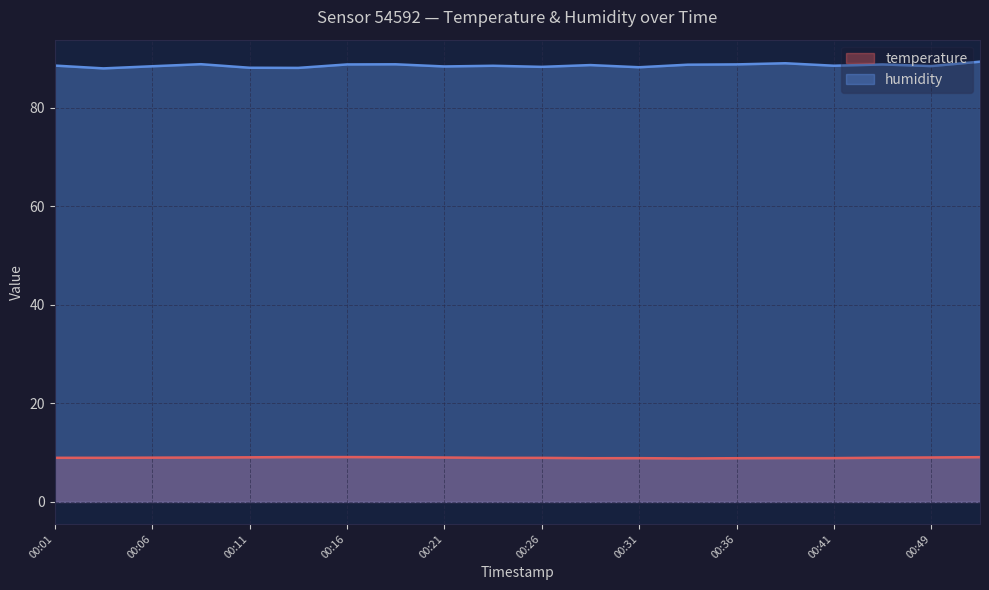

What is the difference between the highest and lowest values at 00:26?

79.3